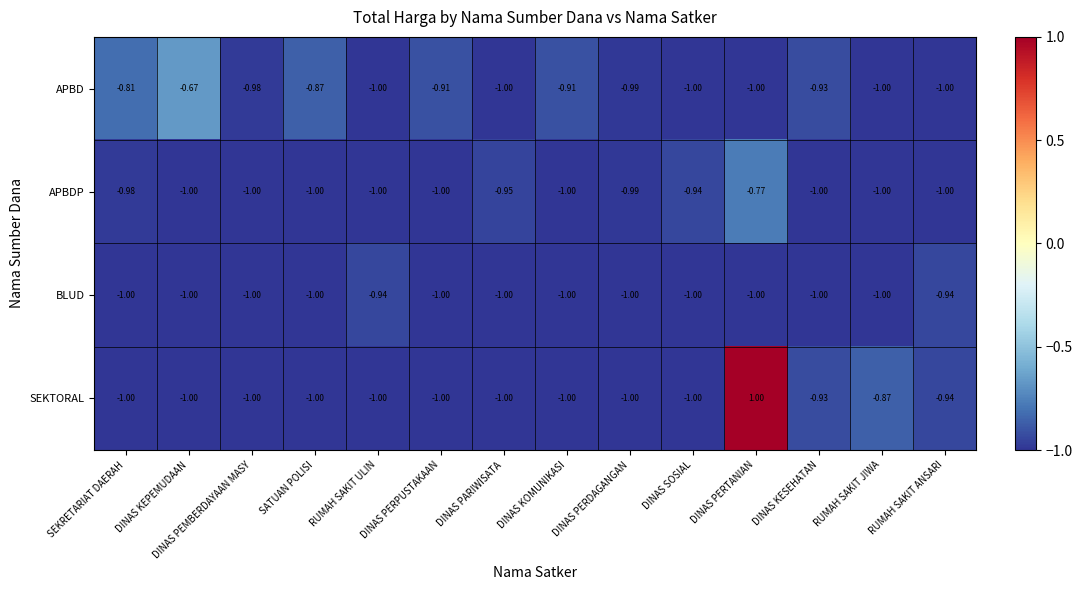

Count the number of categories in the chart.

14